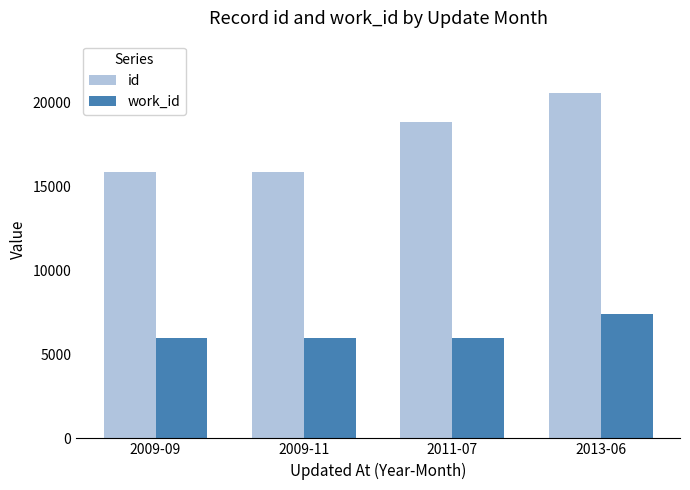

At which label is work_id closest to 6696?

2009-11